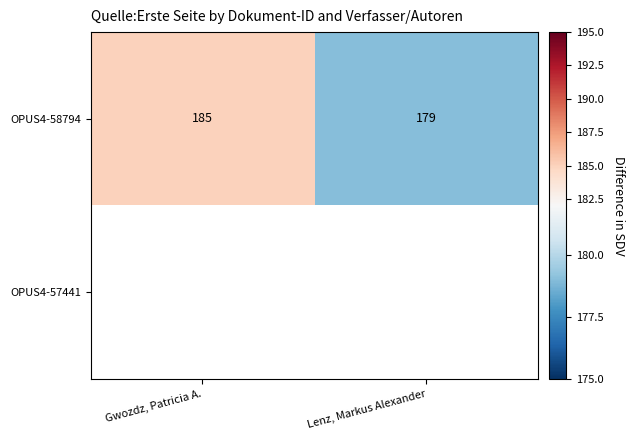

Which category has the highest value across all series?

Gwozdz, Patricia A.